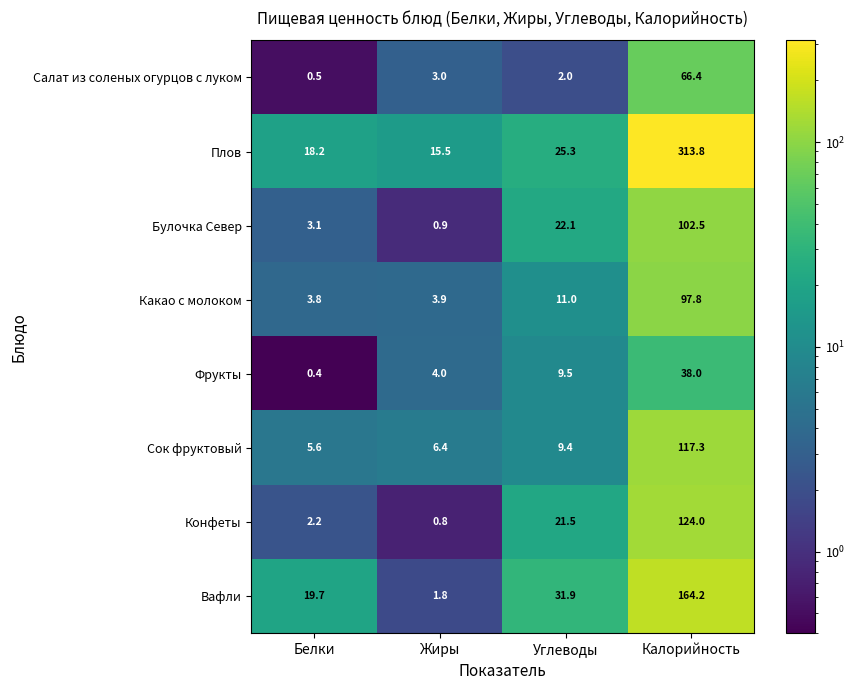

How many categories are shown in the chart?

4